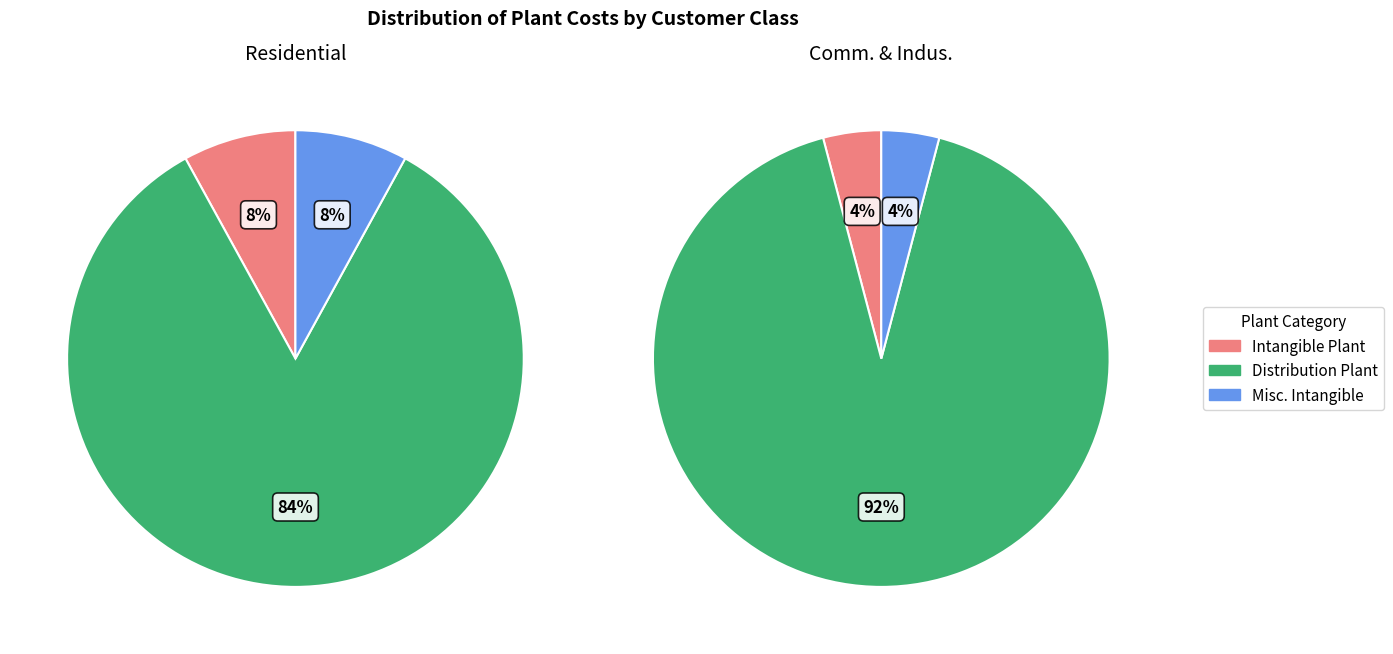

Combined, what portion of the pie is Distribution Plant and Misc. Intangible?

92.0%